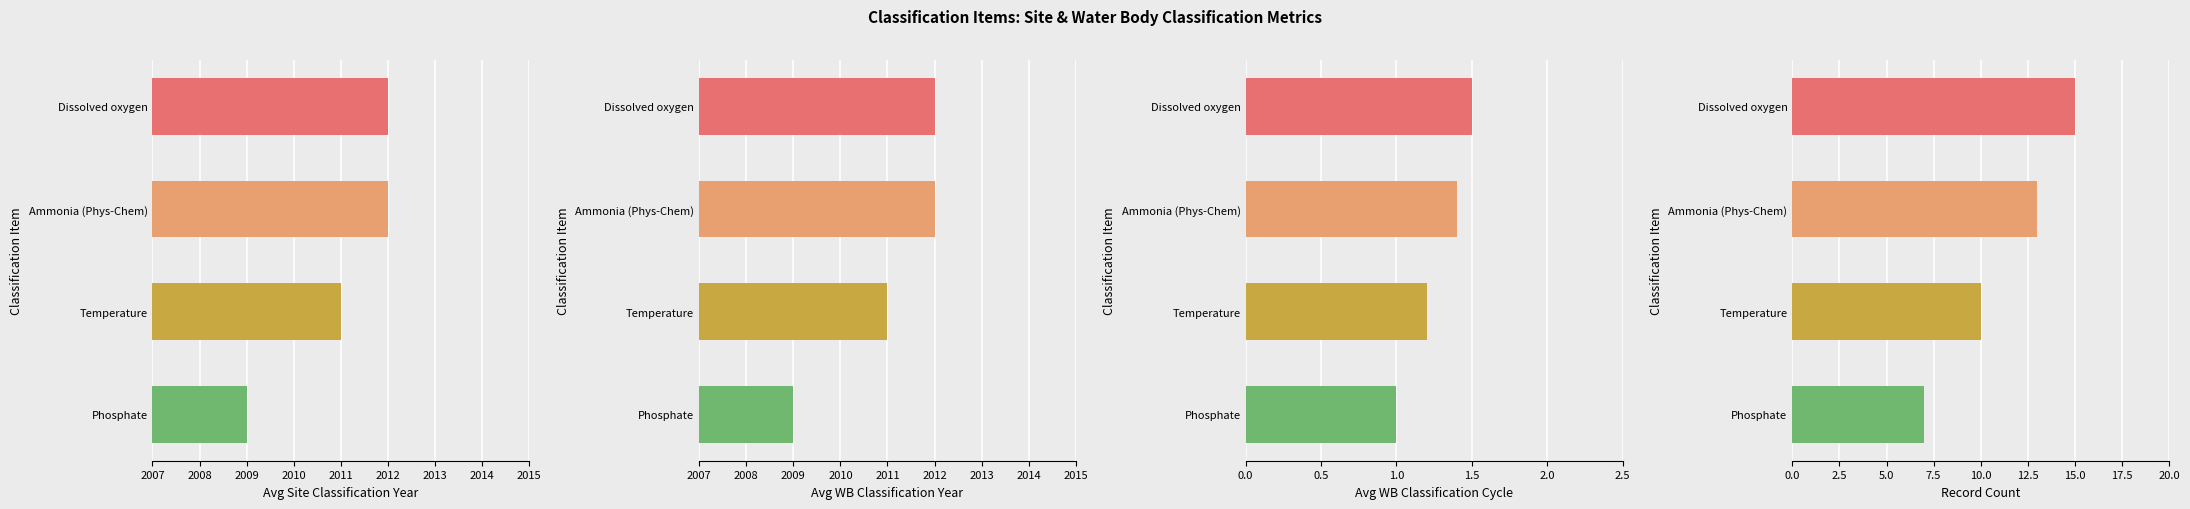

How many groups of bars are there?

4